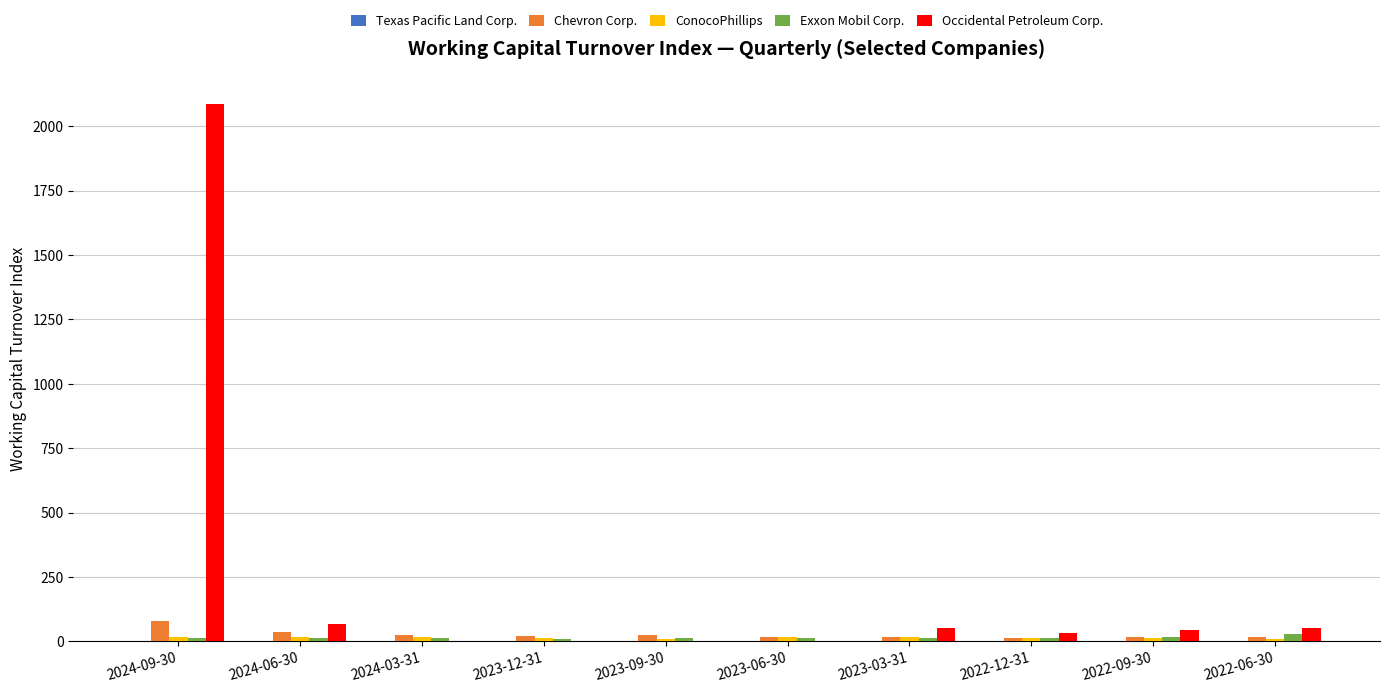

At which label does Occidental Petroleum Corp. reach its peak?

2024-09-30